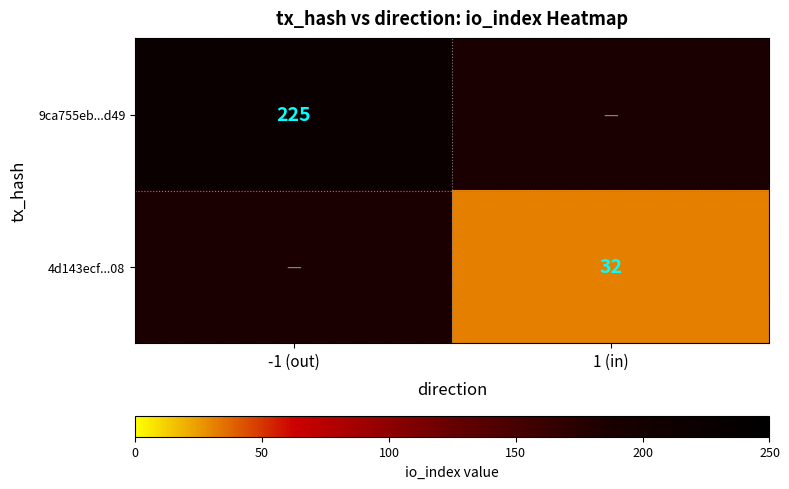

At how many categories does at least one series exceed 118?

1